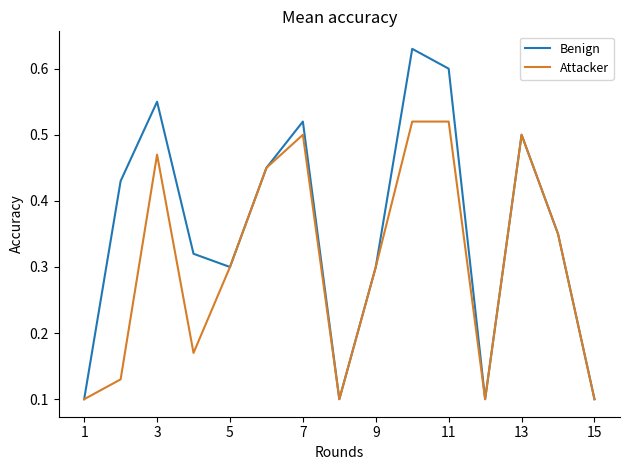

List the series in order of their peak value, highest first.

Benign, Attacker